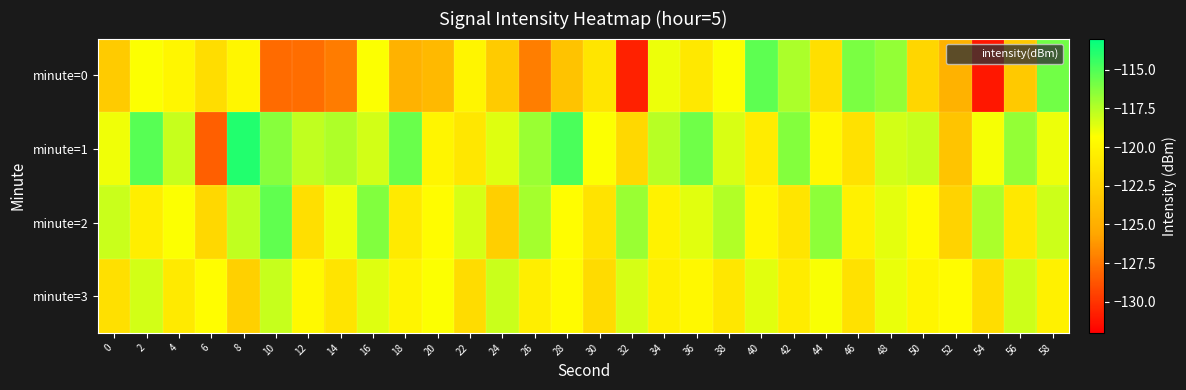

Which series has the largest total across all categories?

minute=1